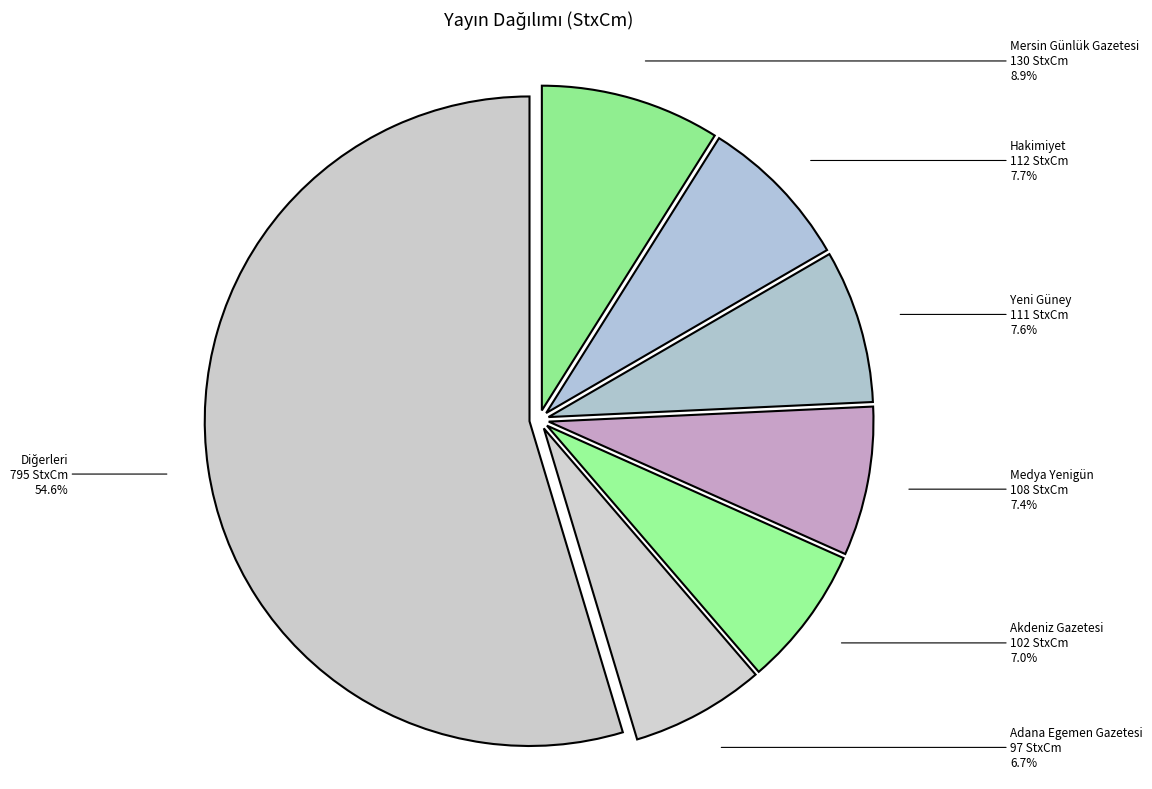

Approximately how many times larger is the value at Adana Egemen Gazetesi compared to Hakimiyet?

0.9